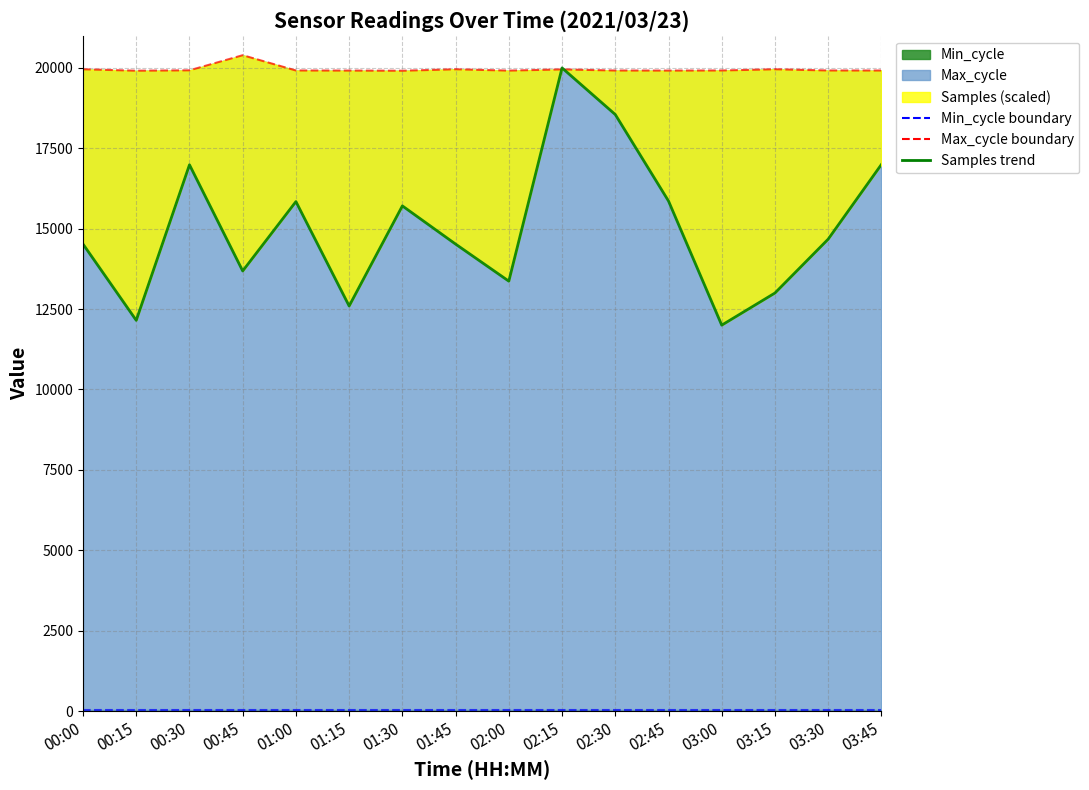

At which label does Max_cycle reach its peak?

00:45